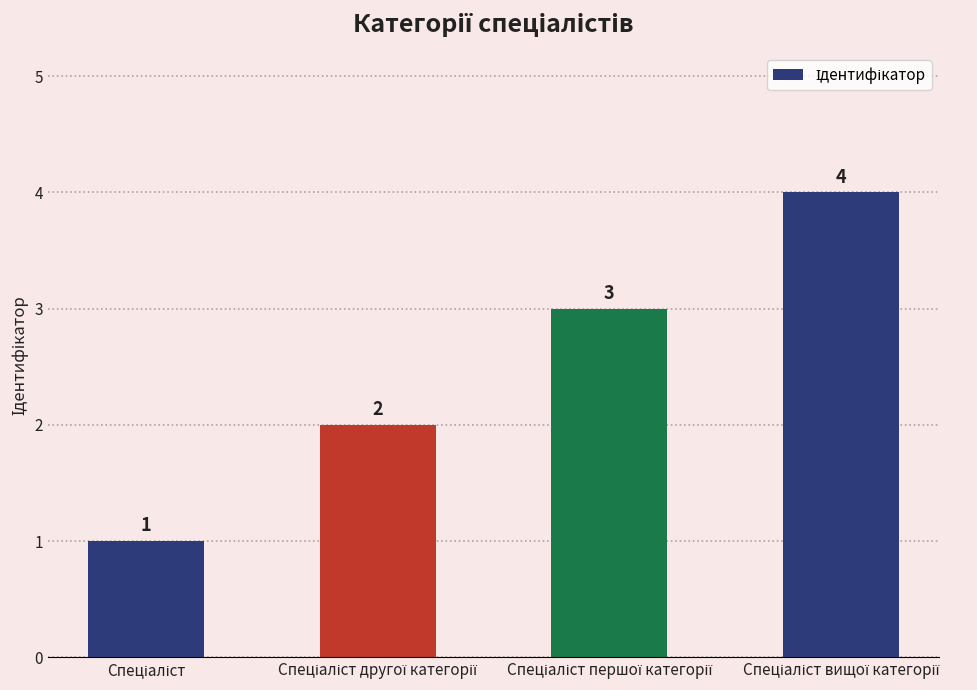

What is the value of the 4th bar from the left?

4